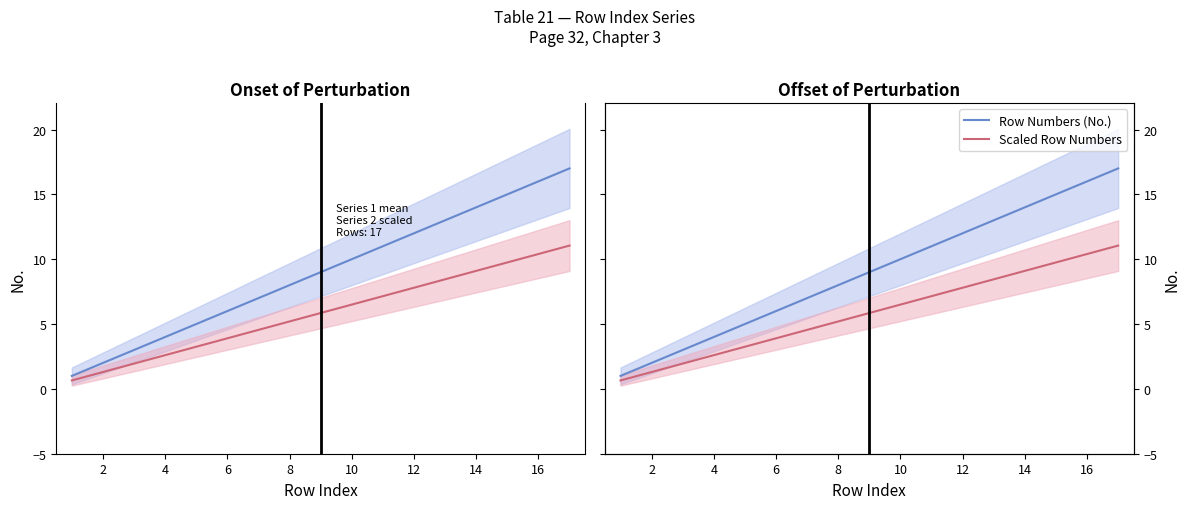

Which series has the largest total across all categories?

Row Numbers (No.)